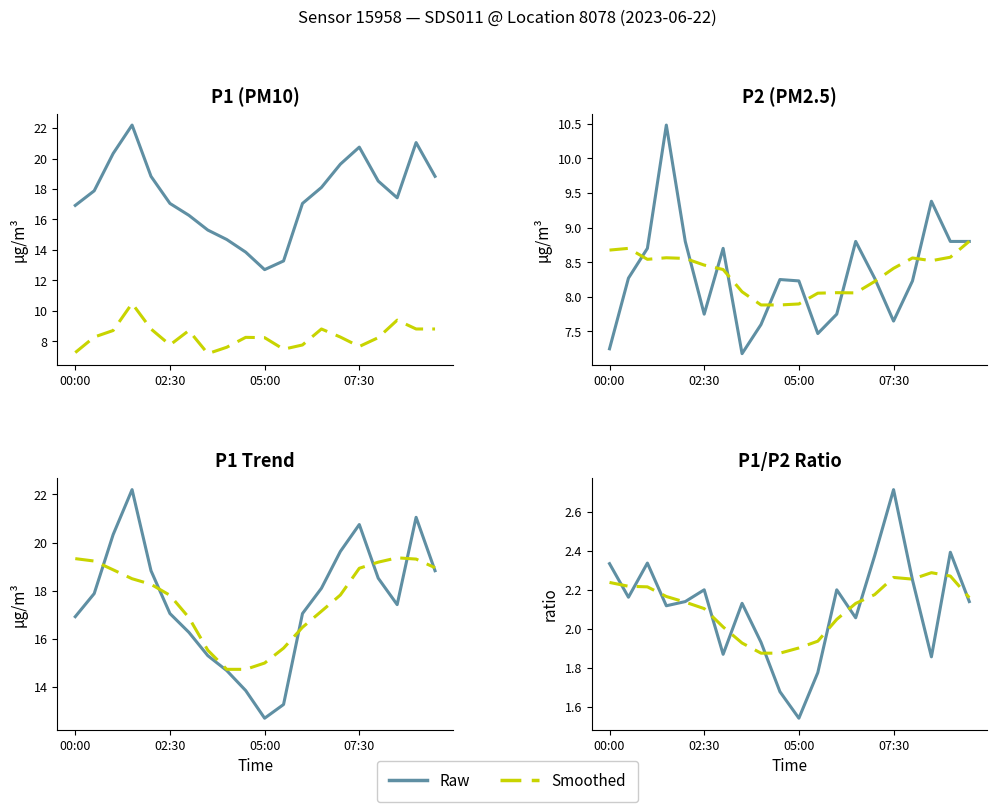

Is it true that P2 equals 8.7 at 6?

True